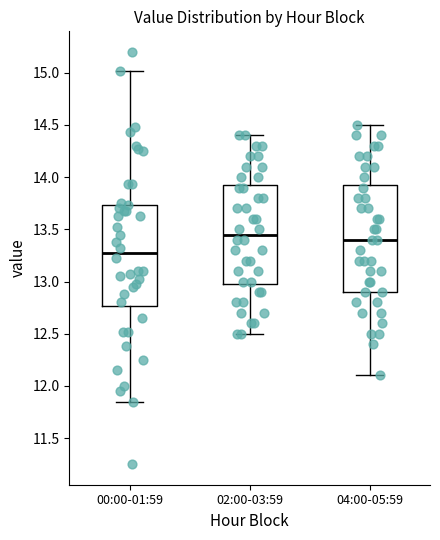

Which box has the lowest median line?

00:00-01:59